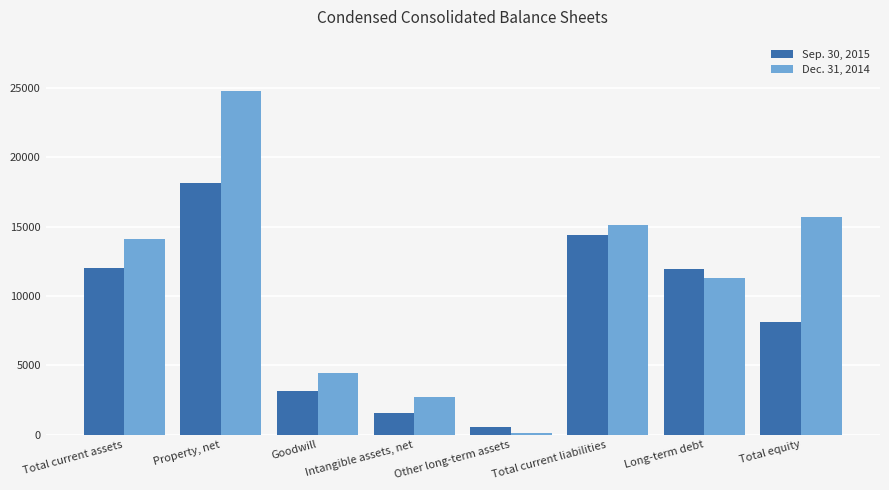

What is the total value across all series at Intangible assets, net?

4319